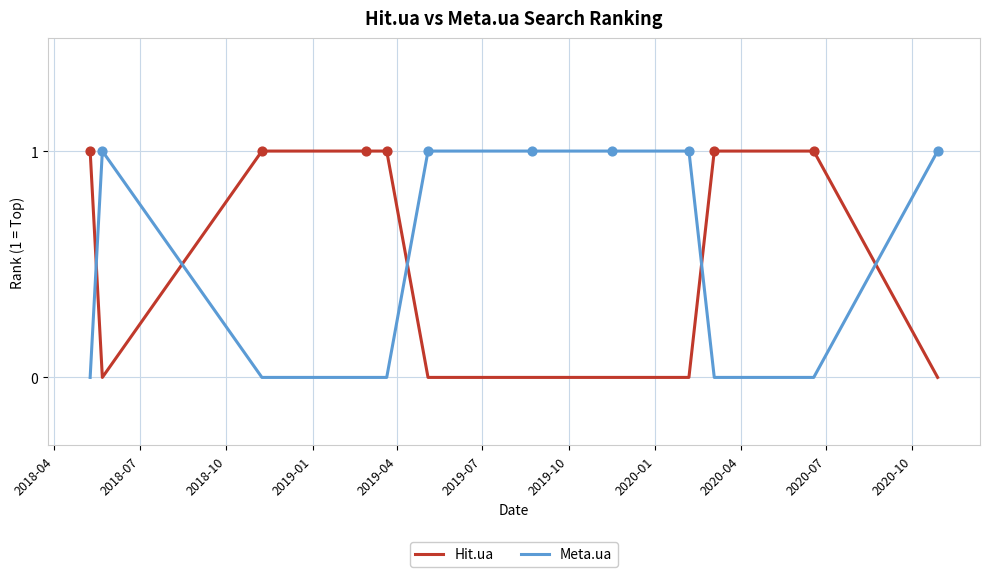

Which series ends up on top after the final intersection of Meta.ua and Hit.ua?

Meta.ua